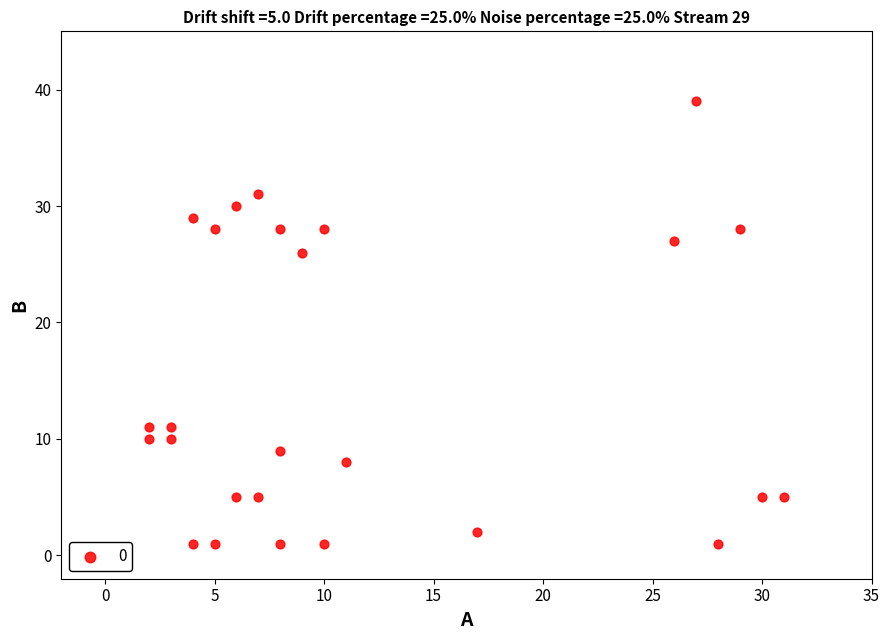

What is the range of X values (max minus min)?

29